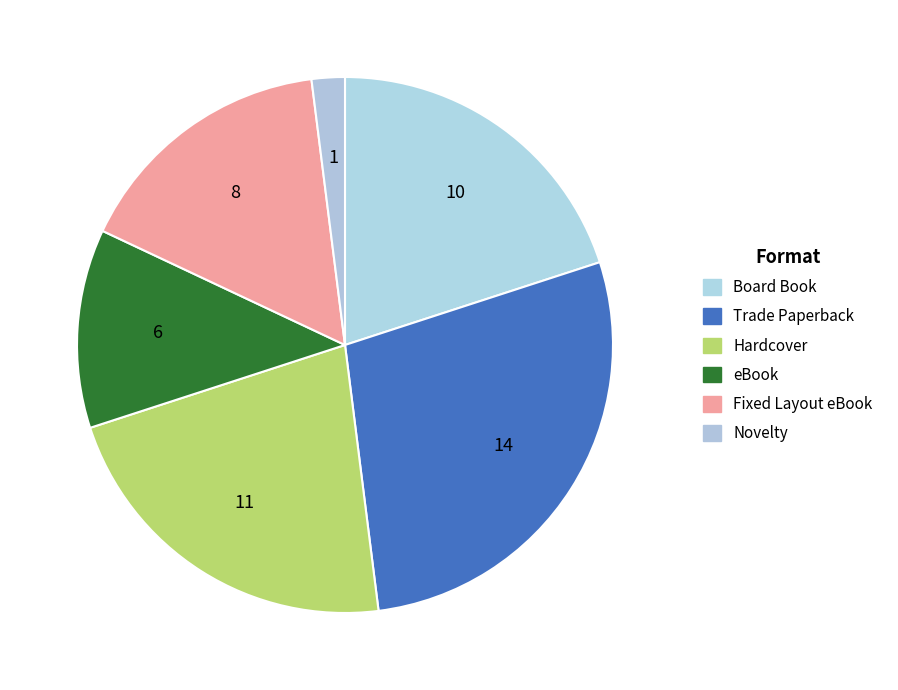

Count the number of slices in the pie.

6